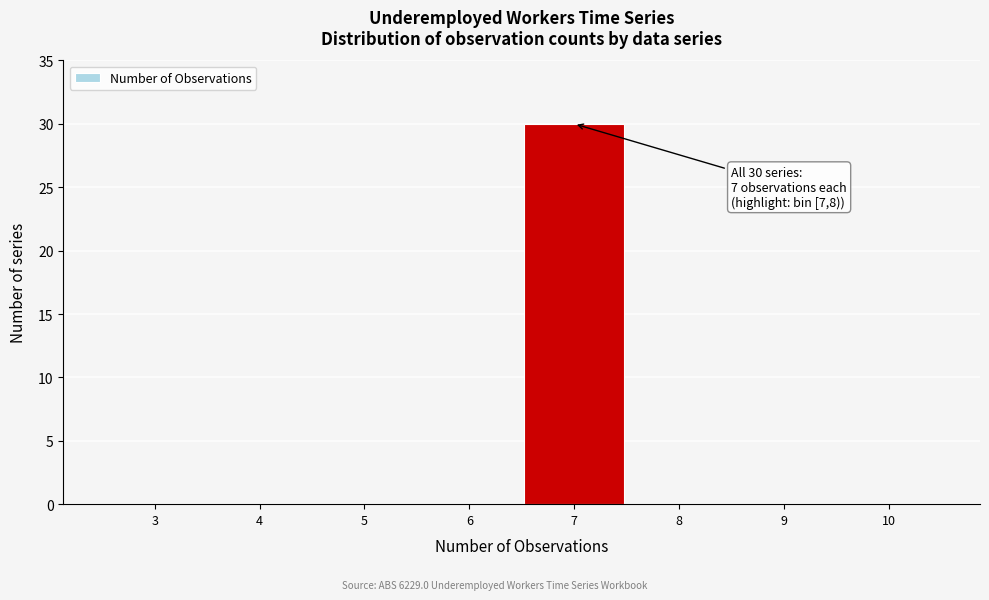

Reading left to right, transcribe all the data shown in this chart.

3=0	4=0	5=0	6=0	7=30	8=0	9=0	10=0